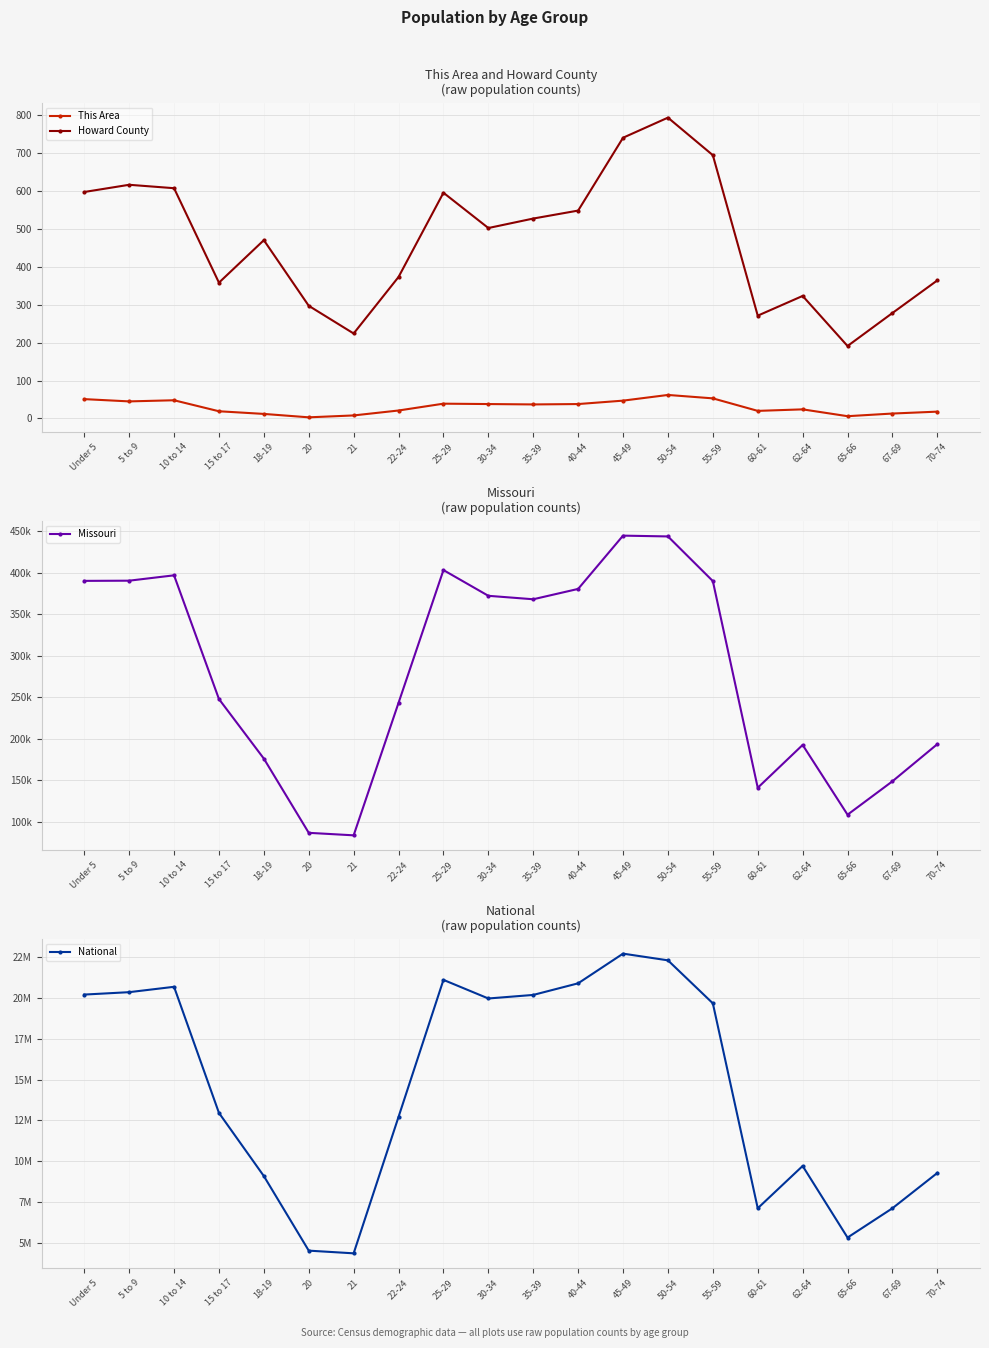

Is the value of National at 18-19 greater than the value of This Area at 18-19?

Yes